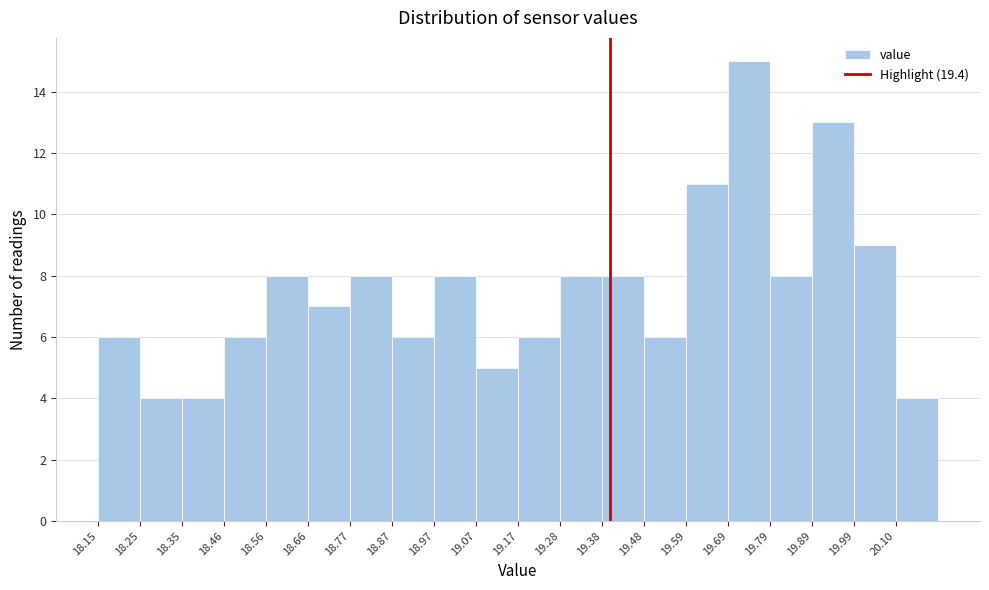

Reading left to right, transcribe this chart: for each bar, give the range it covers on the x-axis and its height. Neither the bar edges nor the heights are printed on the chart, so give them approximately, as read against the axes.

18.16 to 18.26: 6
18.26 to 18.36: 4
18.36 to 18.46: 4
18.46 to 18.56: 6
18.56 to 18.66: 8
18.66 to 18.76: 7
18.76 to 18.86: 8
18.86 to 18.98: 6
18.98 to 19.08: 8
19.08 to 19.18: 5
19.18 to 19.28: 6
19.28 to 19.38: 8
19.38 to 19.48: 8
19.48 to 19.58: 6
19.58 to 19.68: 11
19.68 to 19.80: 15
19.80 to 19.90: 8
19.90 to 20.00: 13
20.00 to 20.10: 9
20.10 to 20.20: 4